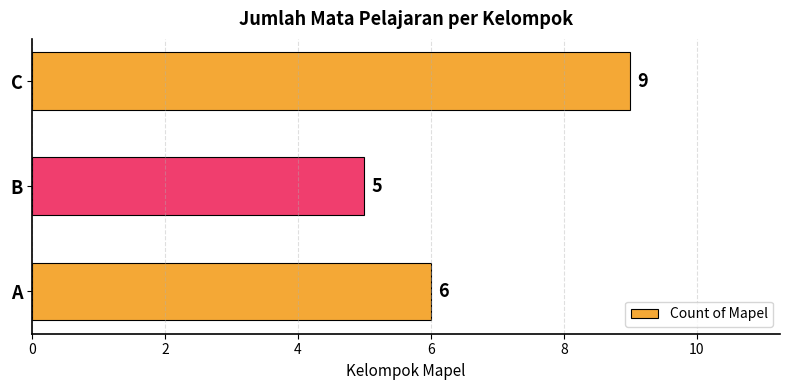

At which category does the chart reach its peak across all series?

C